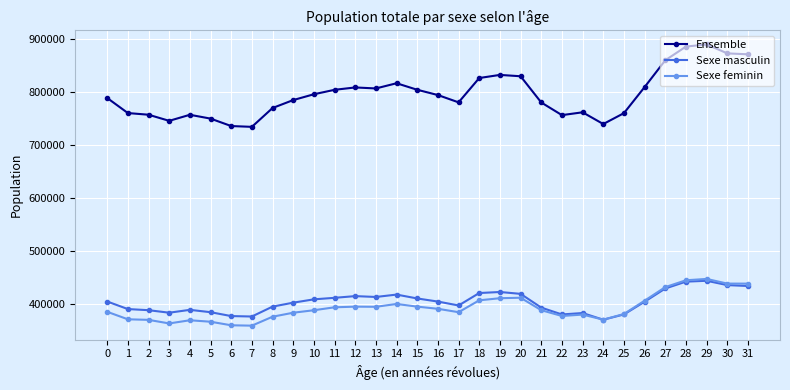

What is the lowest value of the Sexe feminin series?

358405